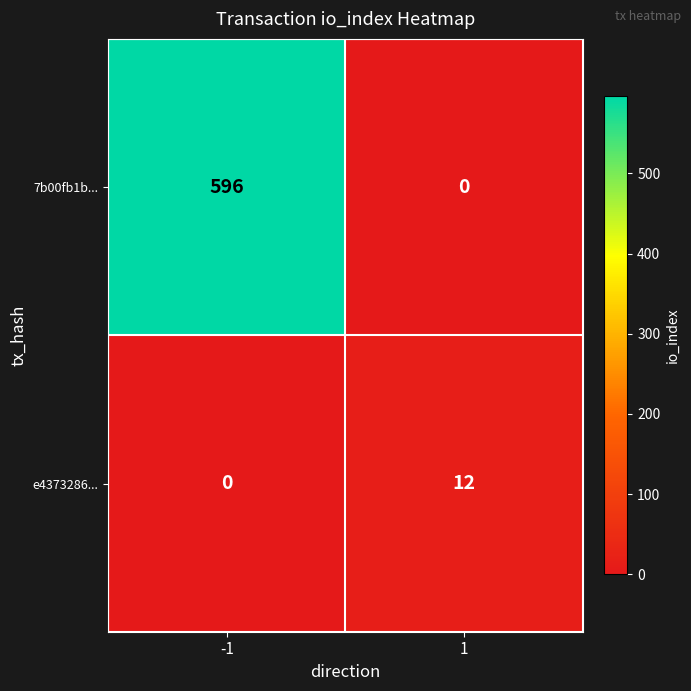

Count the number of categories in the chart.

2